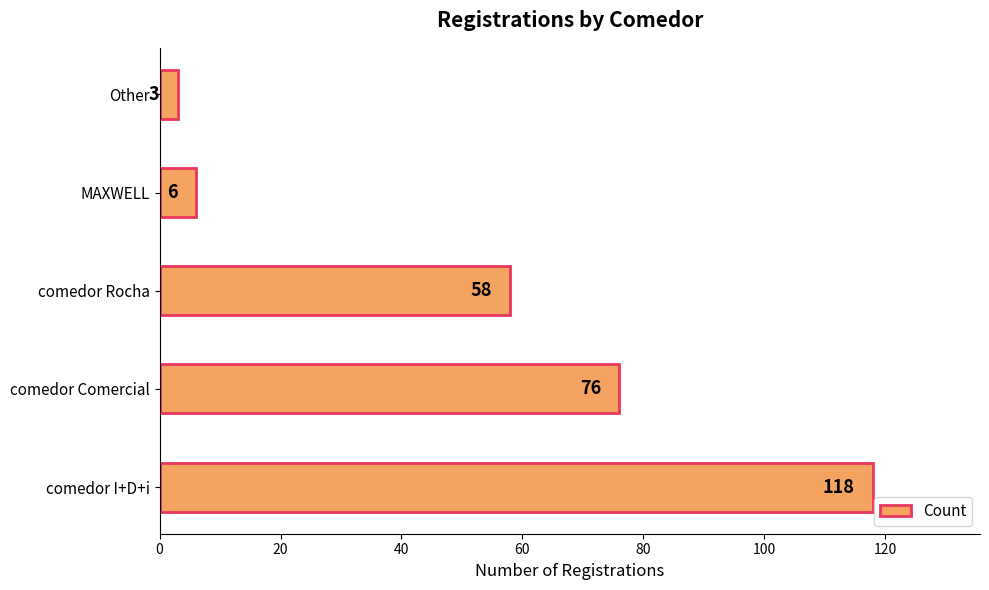

Rank the categories by value from lowest to highest.

Other, MAXWELL, comedor Rocha, comedor Comercial, comedor I+D+i